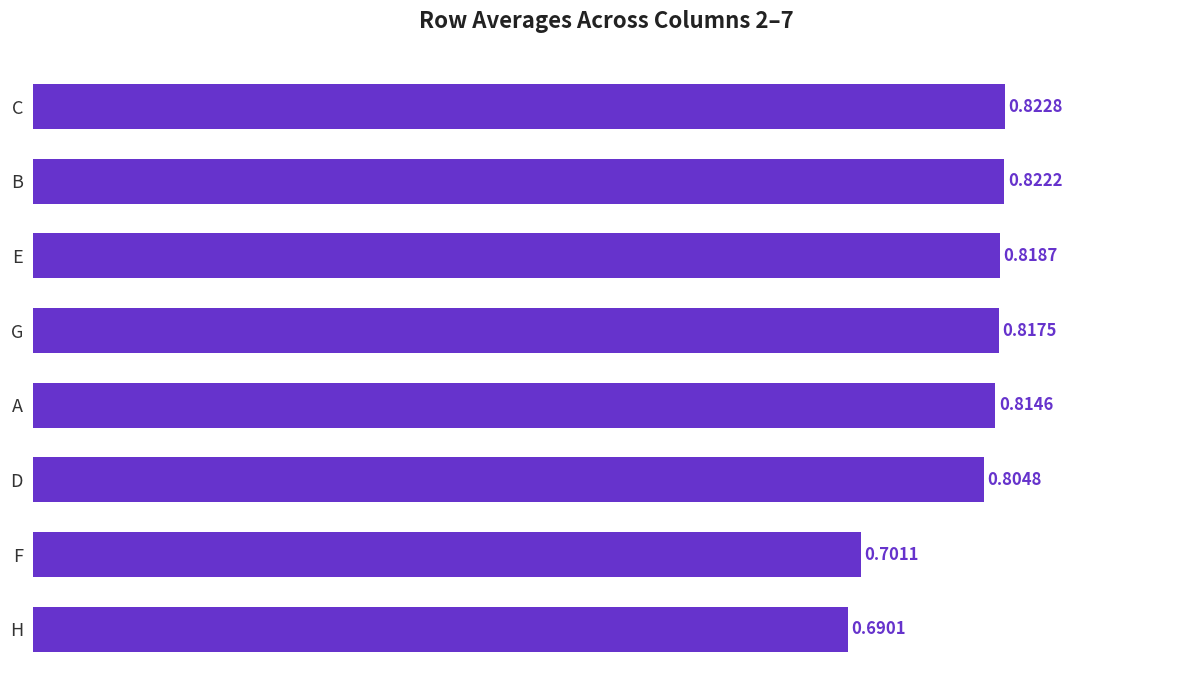

What is the label of the 7th bar from the bottom?

B